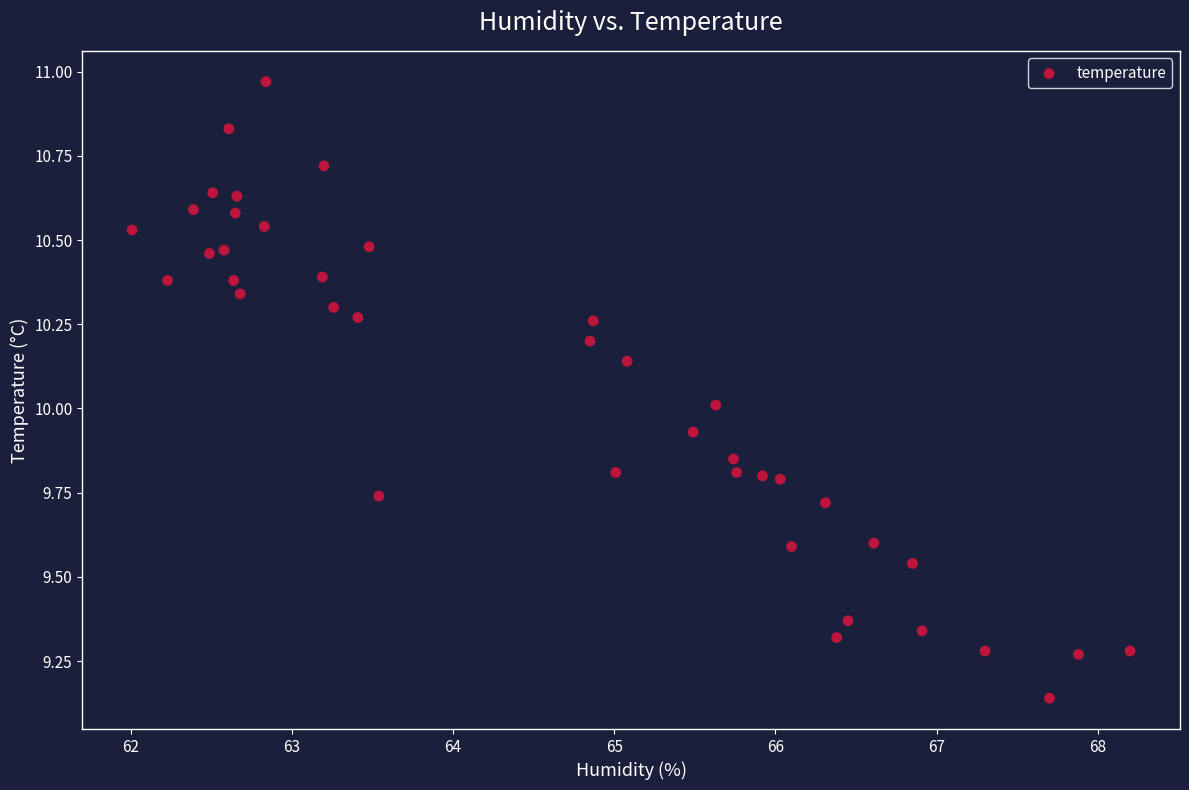

What is the range of Y values (max minus min)?

1.8